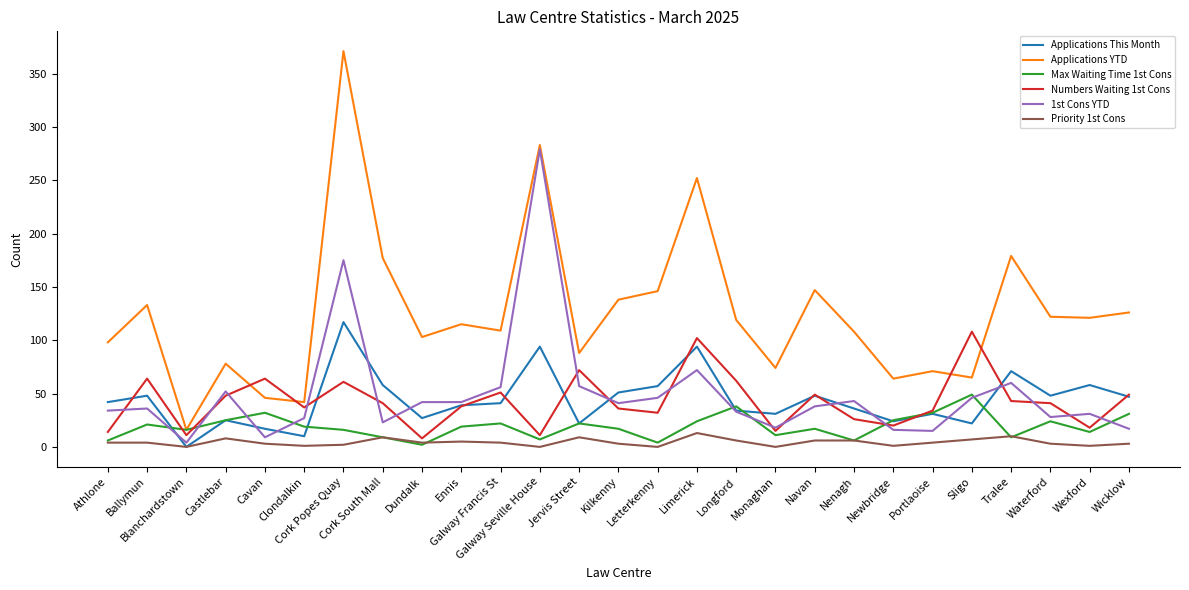

Is the value of Numbers Waiting 1st Cons at Clondalkin greater than the value of Applications YTD at Cork Popes Quay?

No